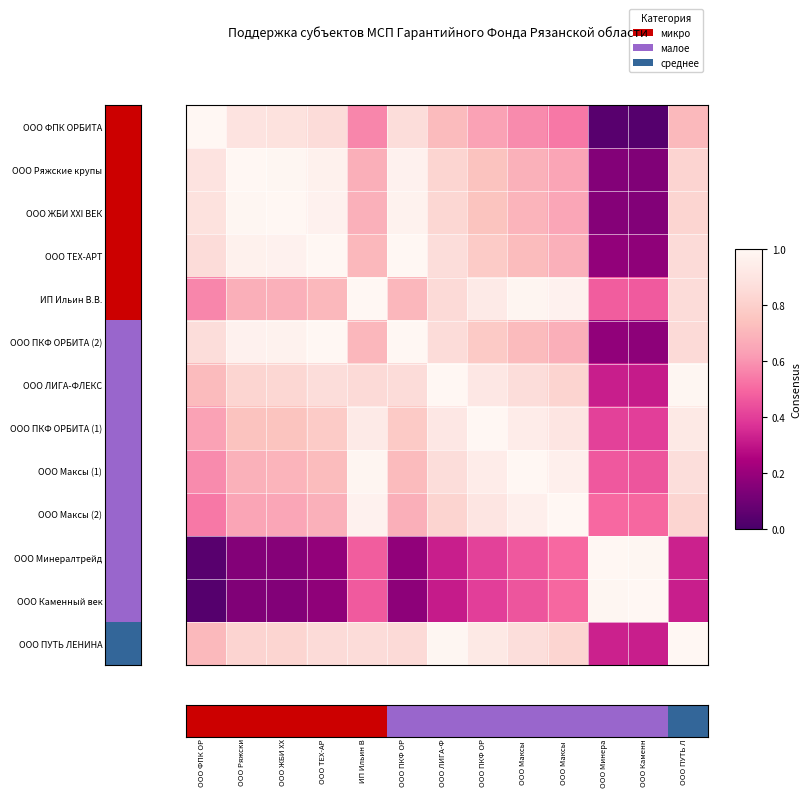

How many data points does each series have?

13